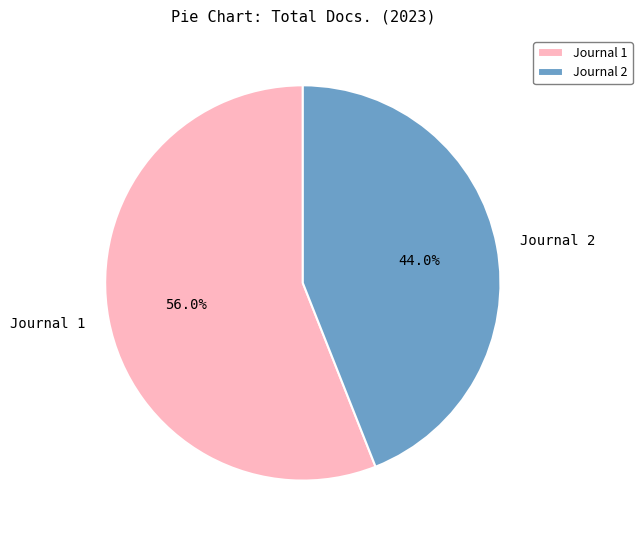

Count the number of slices in the pie.

2